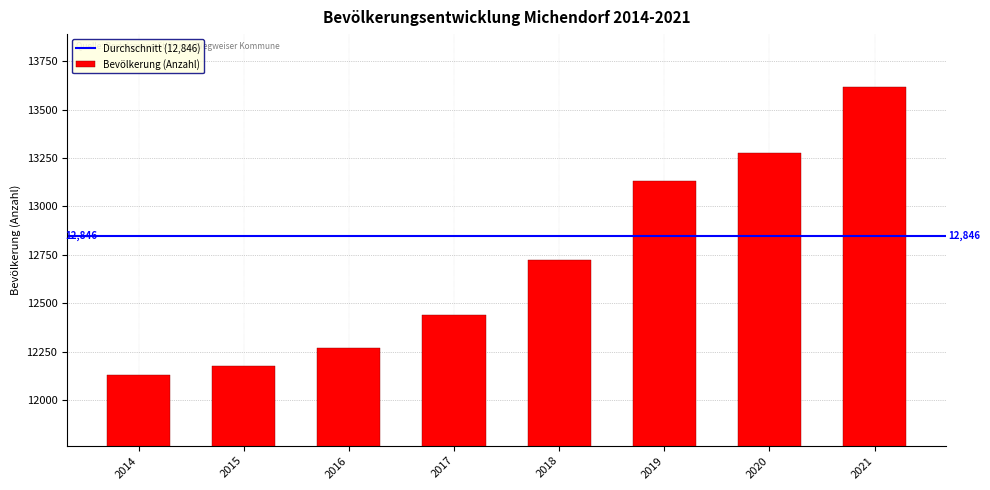

What is the difference between the maximum and minimum values?

1490